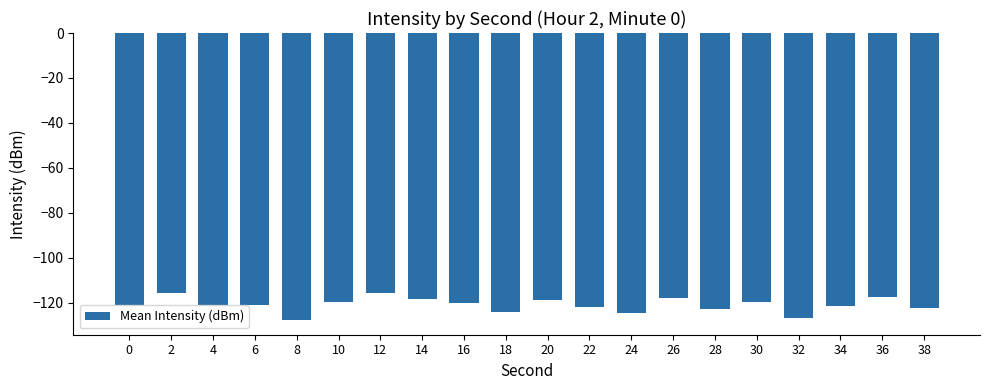

What is the difference between the maximum and minimum values?

12.4